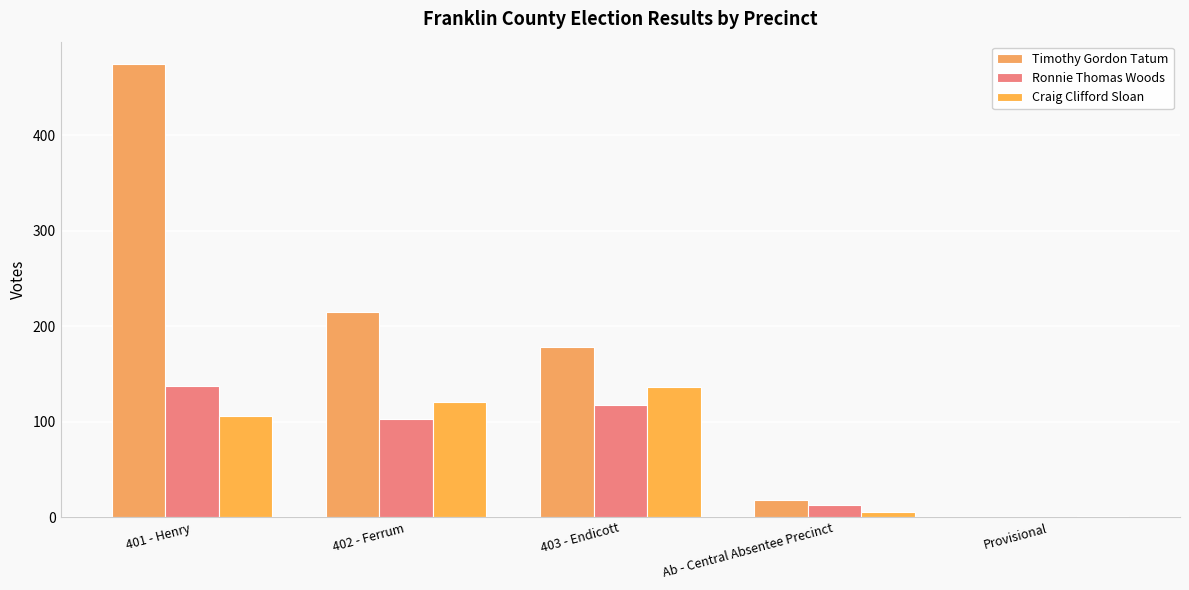

What is the difference between the Timothy Gordon Tatum values at 402 - Ferrum and 403 - Endicott?

37